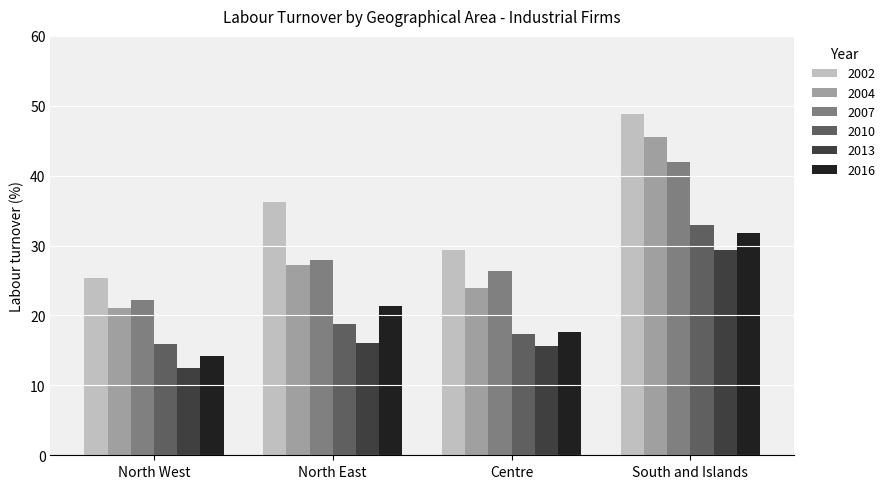

What is the highest value of the 2004 series?

45.6